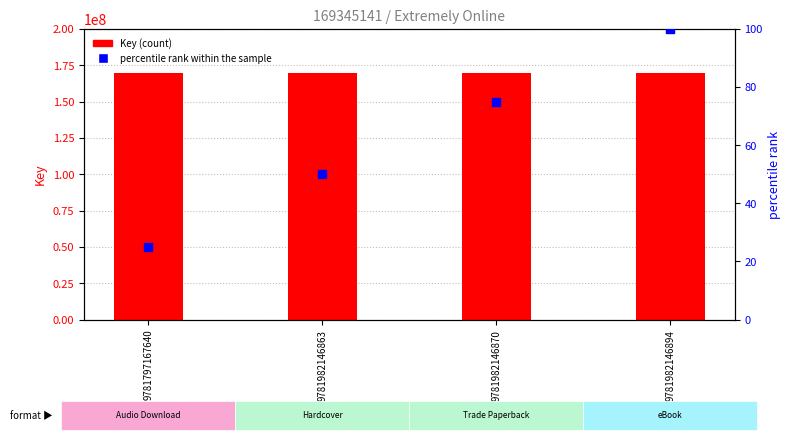

What is the total value across all series at 9781982146863?

169345191